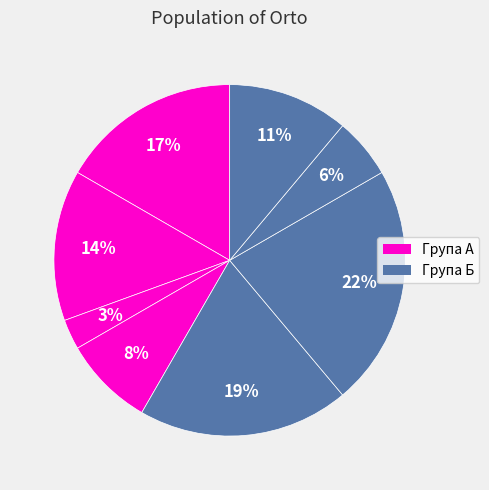

Count the number of slices in the pie.

8